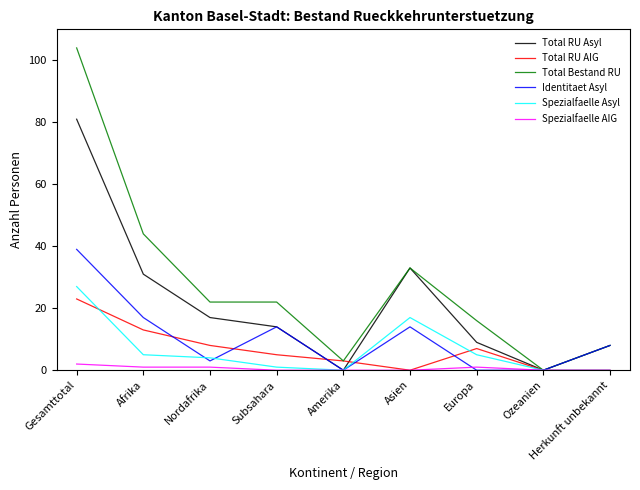

At which label does Identitaet Asyl reach its peak?

Gesamttotal